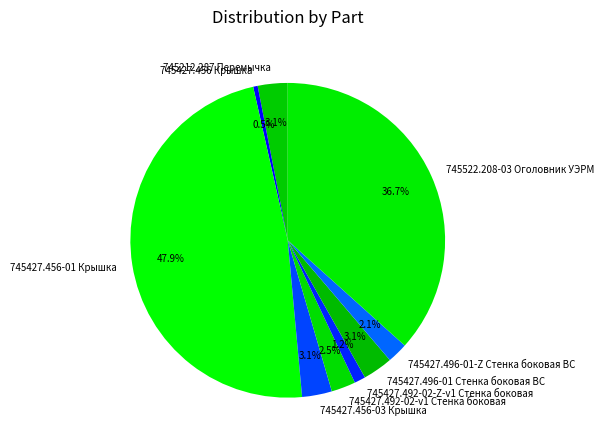

The 745212.287 Перемычка slice represents 3% of the pie. True or false?

True